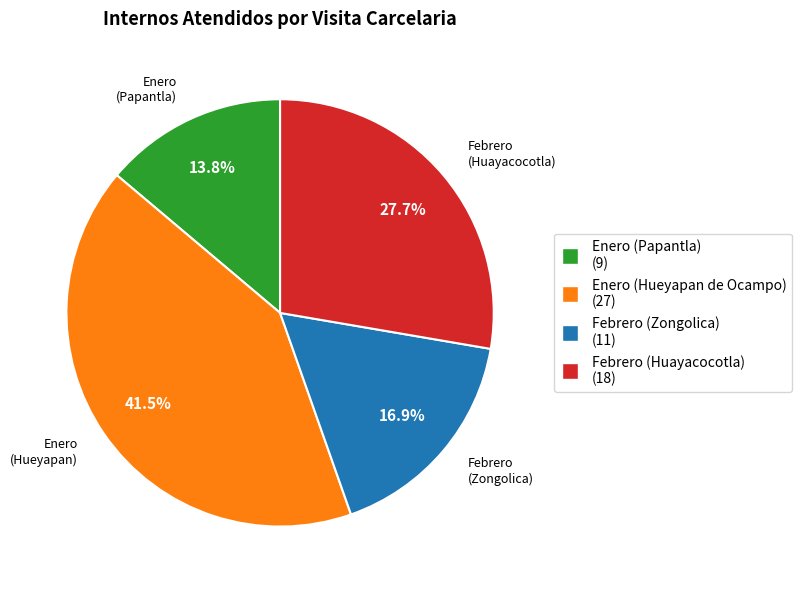

True or false: Enero (Papantla) accounts for 14% of the total.

True